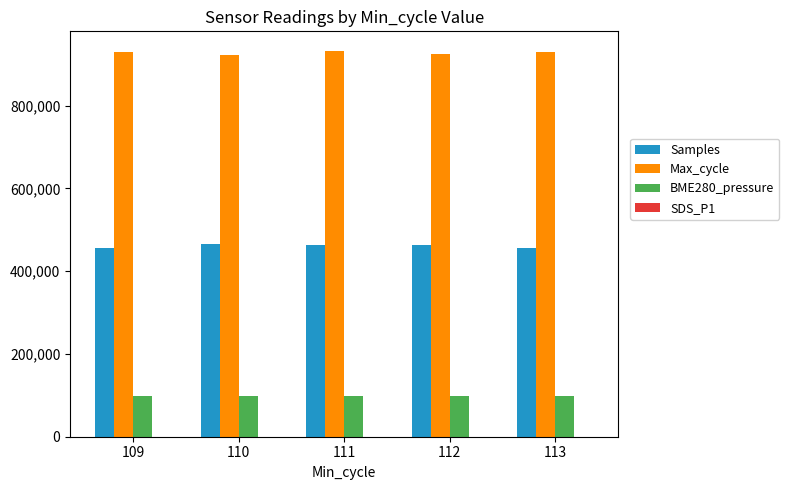

Is the value of Max_cycle at 110 greater than the value of Samples at 110?

Yes